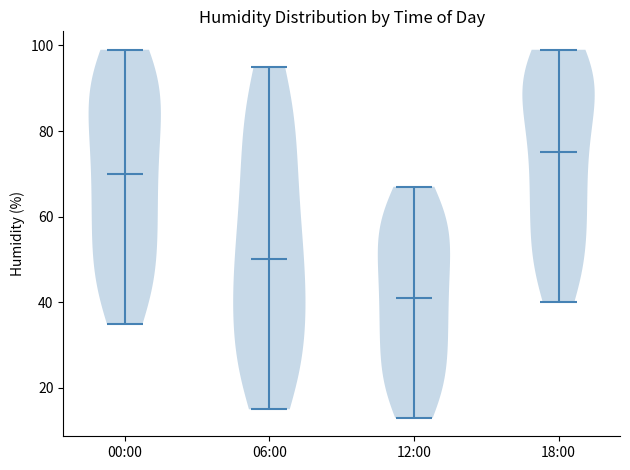

Reading left to right, read every violin against the y-axis: where its median line is, and the lowest and highest points it reaches. The values are not printed on the chart, so give them approximately, as read against the axis.

00:00: median line 70, lowest point 36, highest point 100
06:00: median line 50, lowest point 16, highest point 96
12:00: median line 42, lowest point 14, highest point 68
18:00: median line 76, lowest point 40, highest point 100